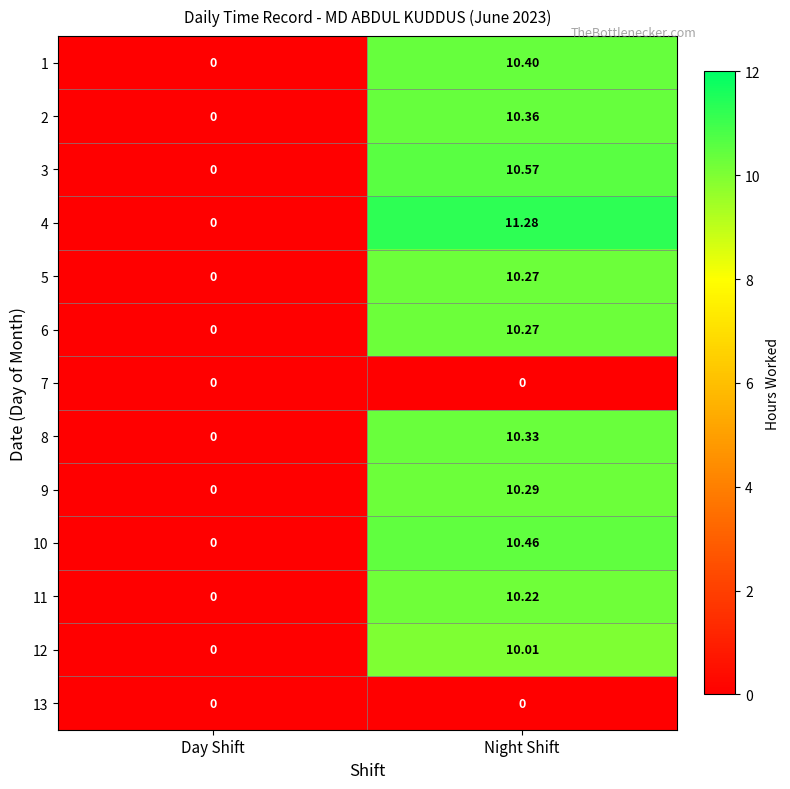

Rank the categories by 3 value from highest to lowest.

Night Shift, Day Shift